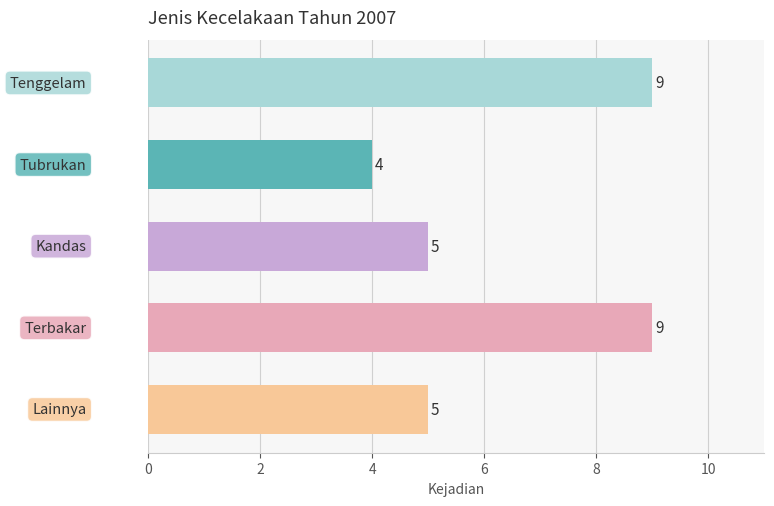

What is the value of the 2nd bar from the top?

4